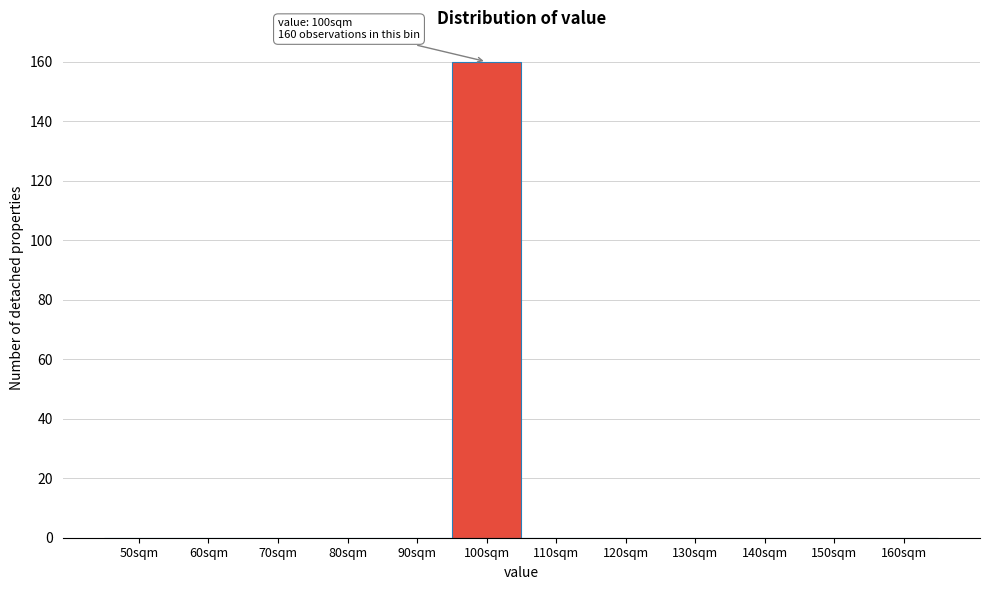

Reading right to left, transcribe all the data shown in this chart.

160sqm=0	150sqm=0	140sqm=0	130sqm=0	120sqm=0	110sqm=0	100sqm=160	90sqm=0	80sqm=0	70sqm=0	60sqm=0	50sqm=0